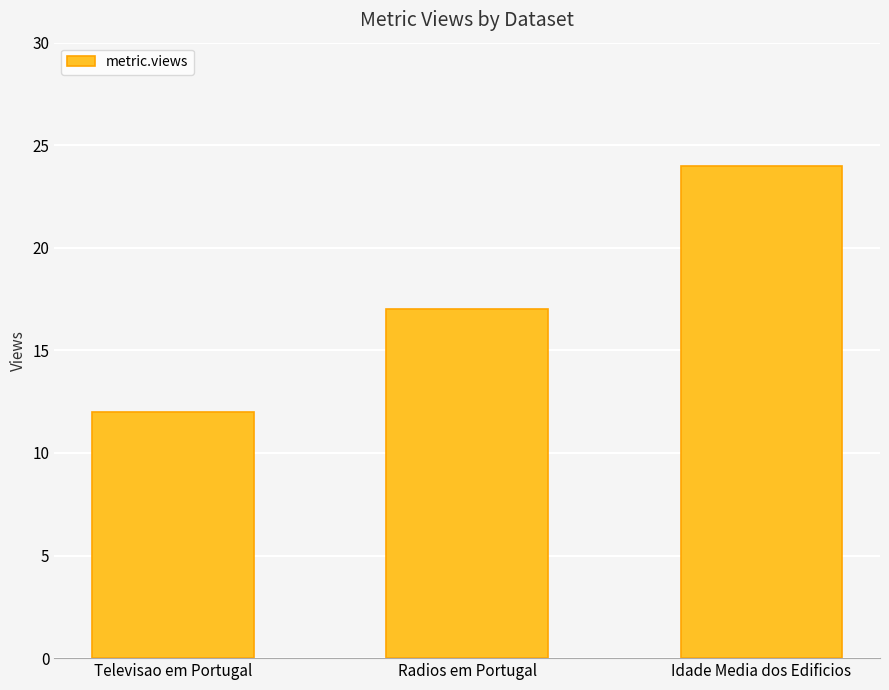

Are the bars horizontal?

No